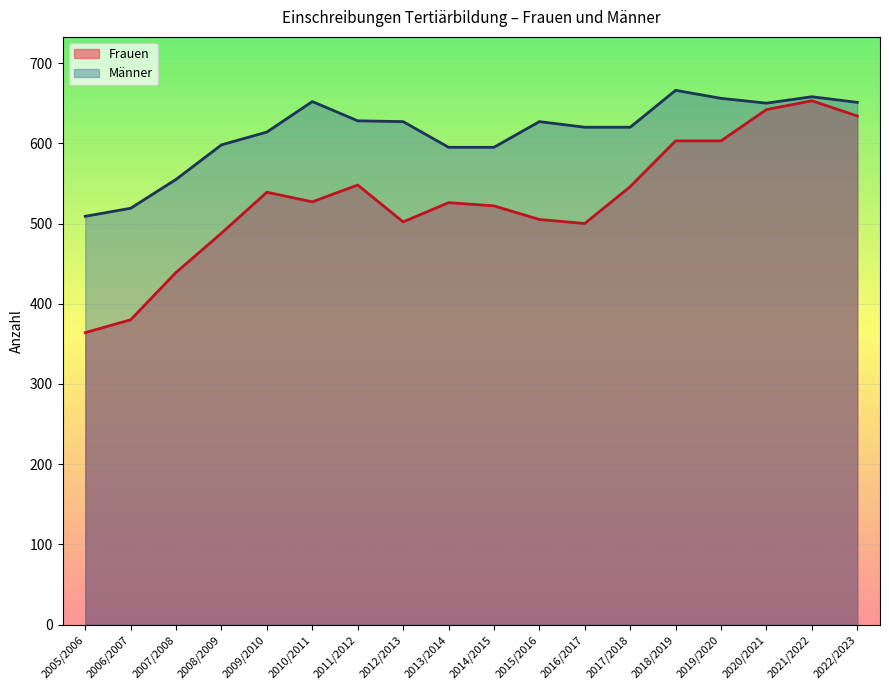

At which label does Männer reach its peak?

2018/2019